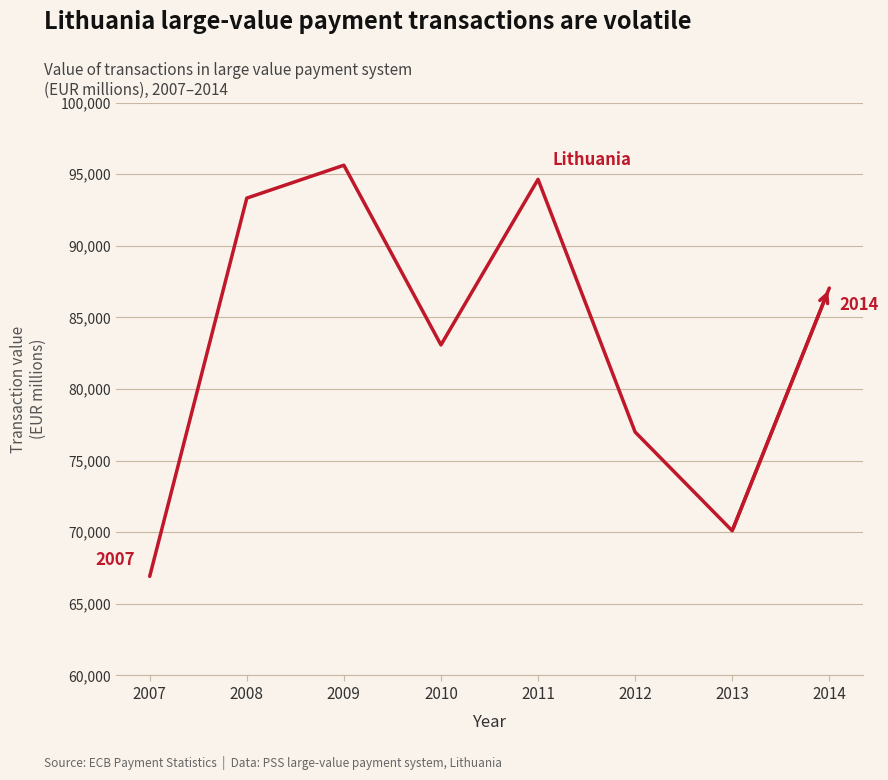

What is the change in value from 2007 to 2008?

+26404.1